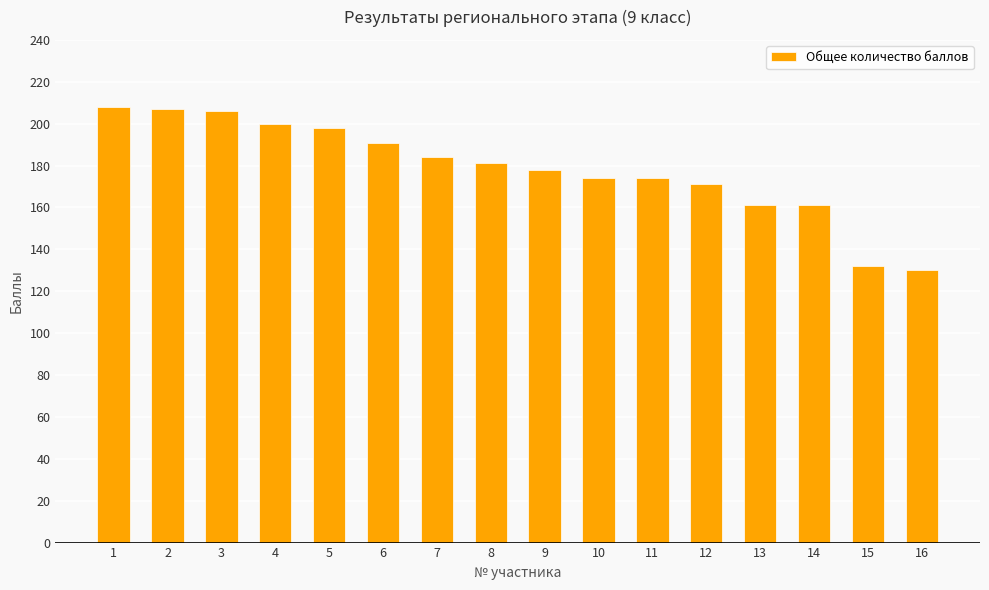

Are the bars horizontal?

No